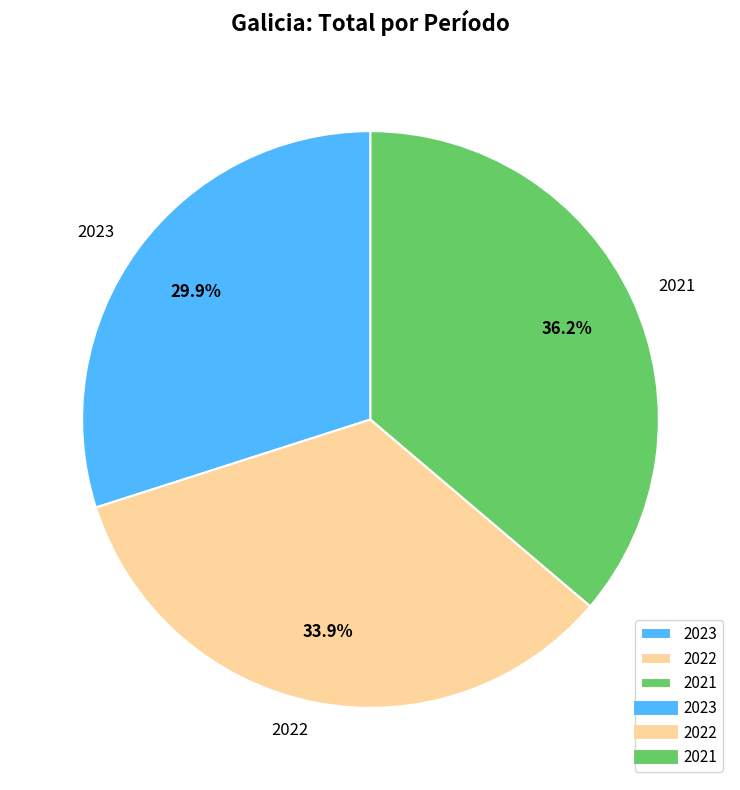

Which slice is the smallest?

2023